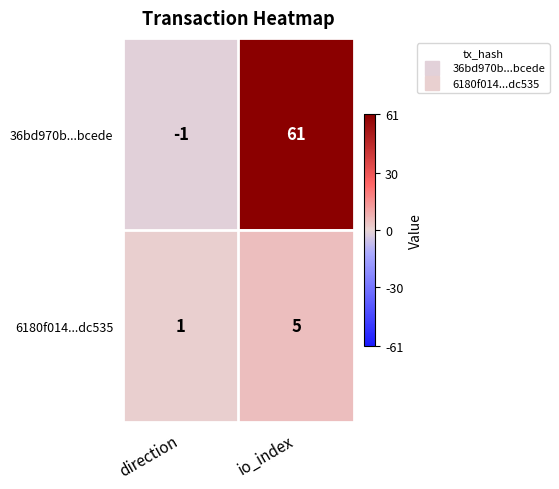

At how many categories does at least one series exceed 26?

1